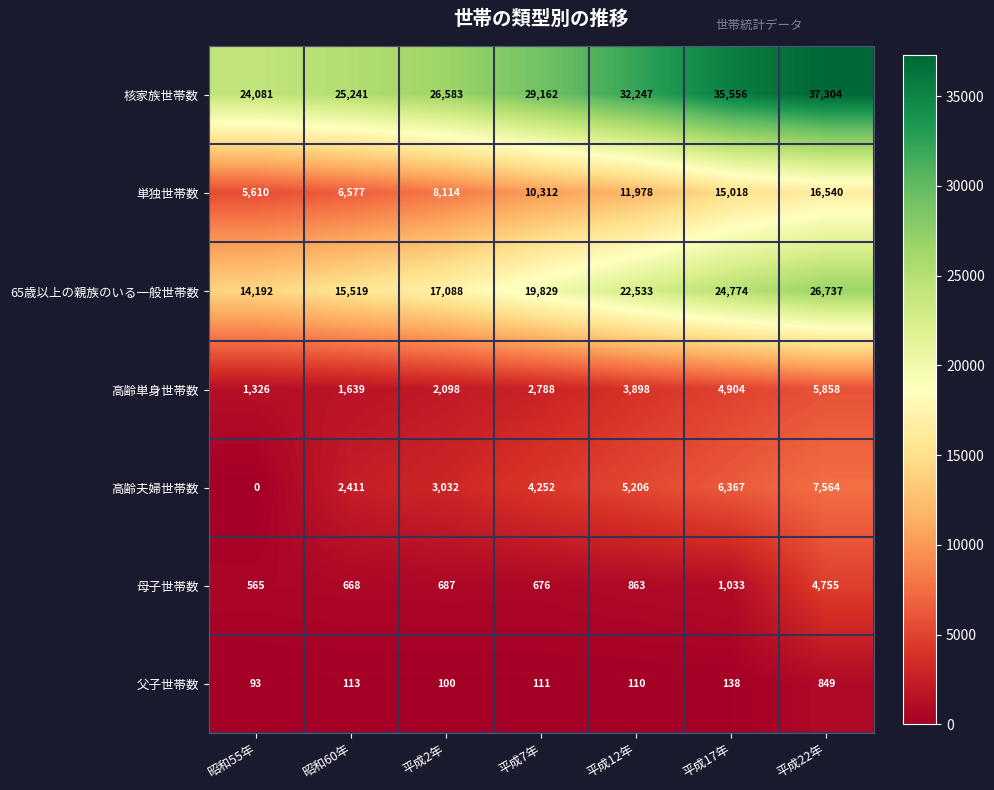

At which category is the sum across all series the highest?

平成22年